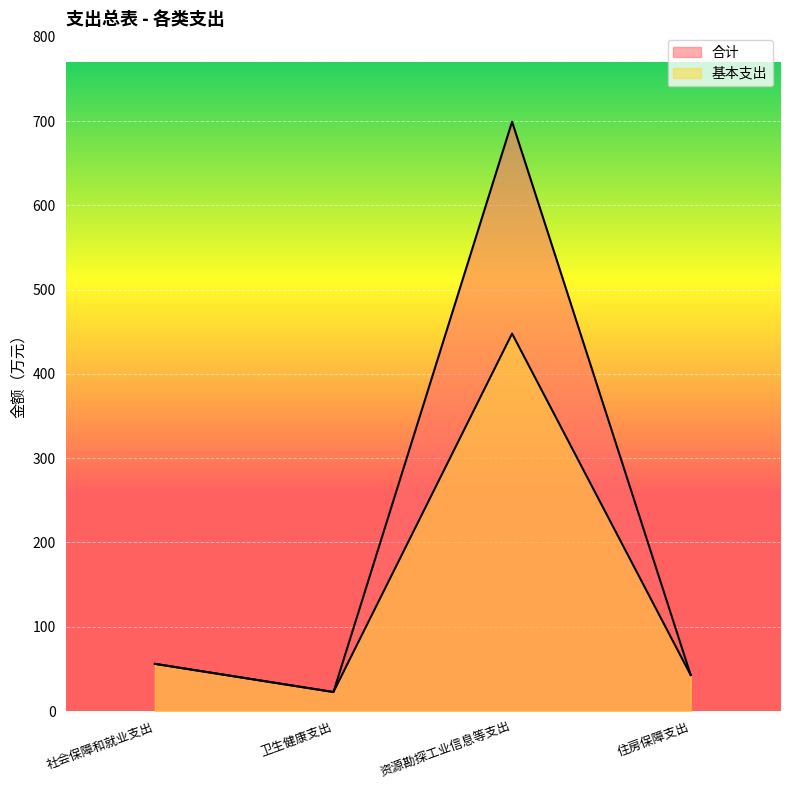

At which category is the sum across all series the highest?

资源勘探工业信息等支出